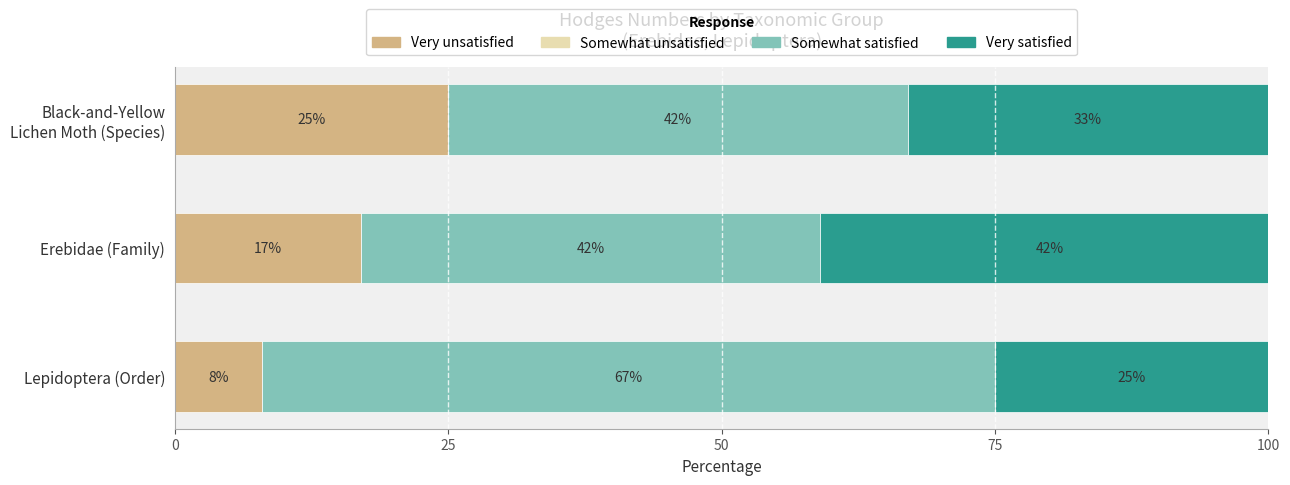

What is the highest value of the Very unsatisfied series?

25